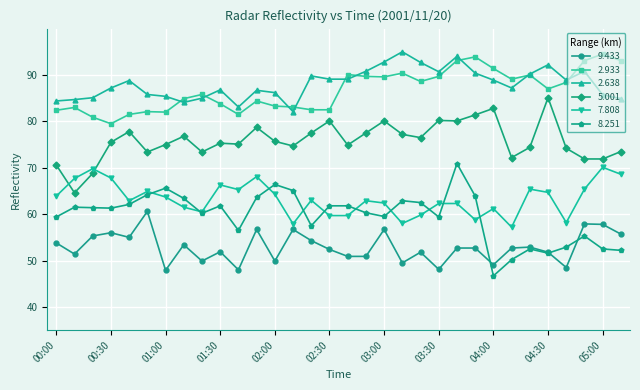

What is the maximum value shown in the chart?

95.0